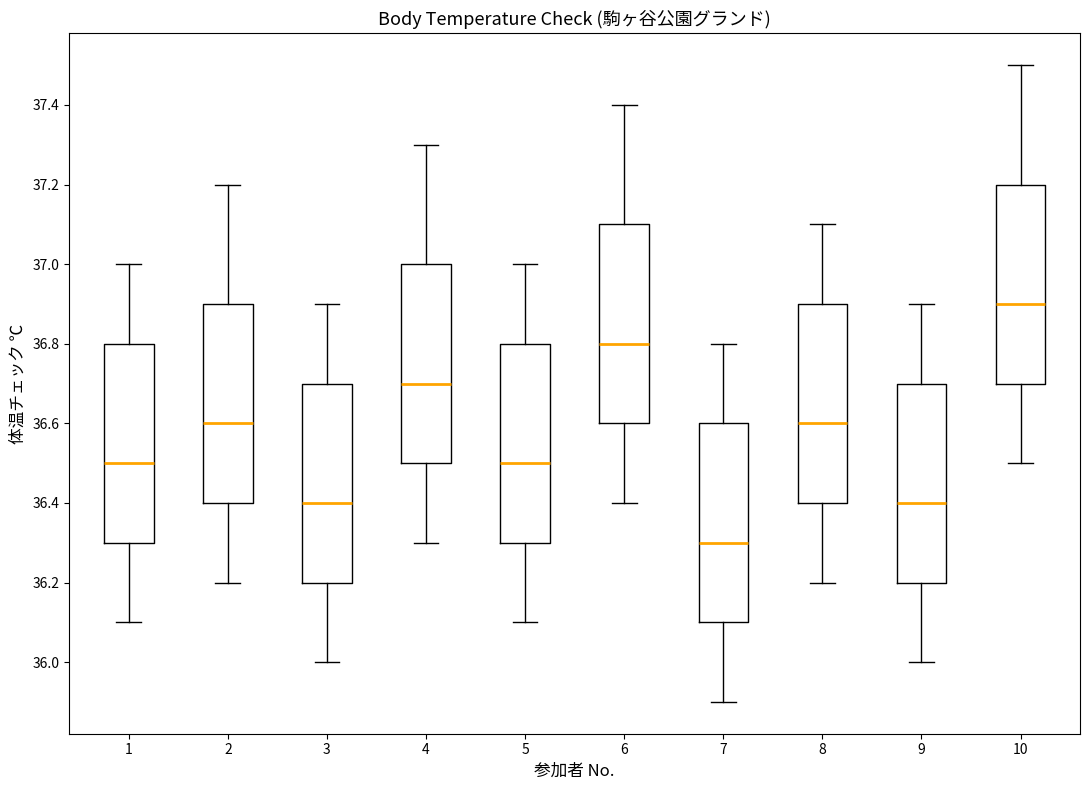

Where does the median line of the box at x = 7 sit on the y-axis? The values are not printed on the chart, so give them approximately, as read against the axis.

36.3